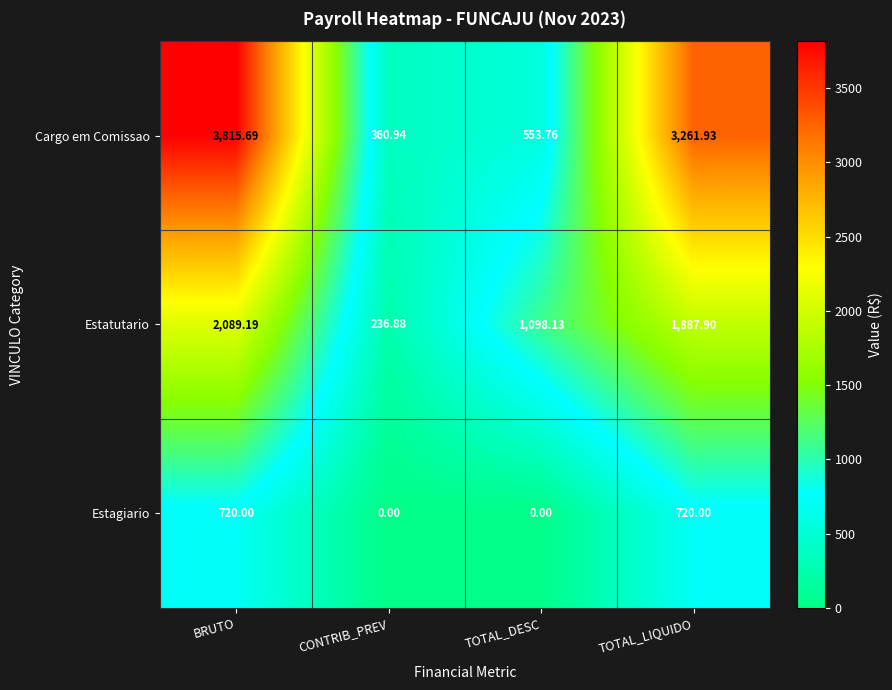

Between TOTAL_DESC and TOTAL_LIQUIDO, which series saw the biggest shift?

Cargo em Comissao